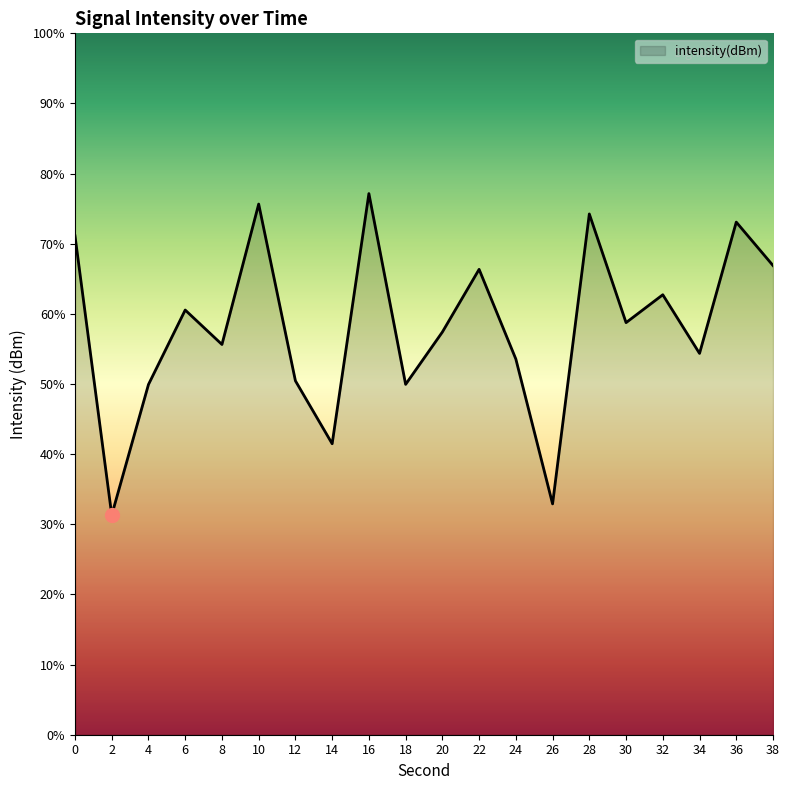

At which category does the data reach its first local peak?

6